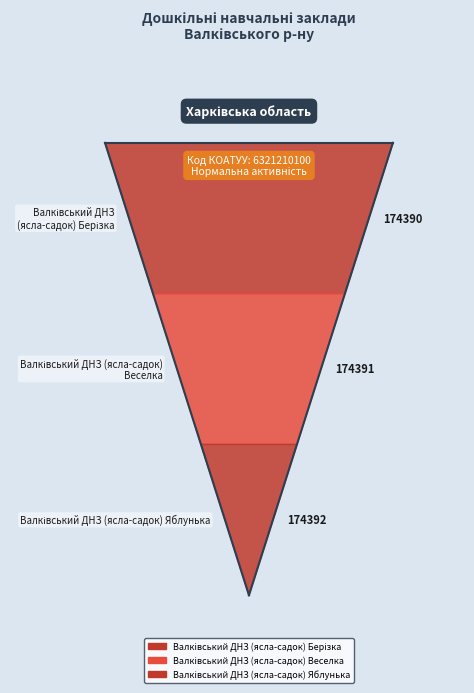

How many lines are shown in the chart?

1